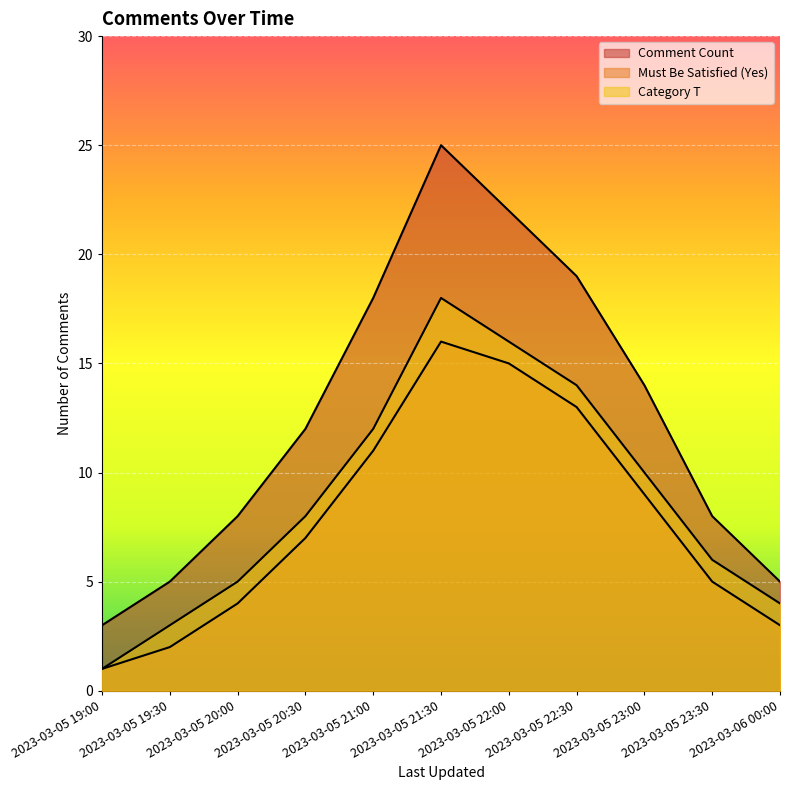

Rank the series by their average value, from highest to lowest.

Comment Count, Category T, Must Be Satisfied (Yes)